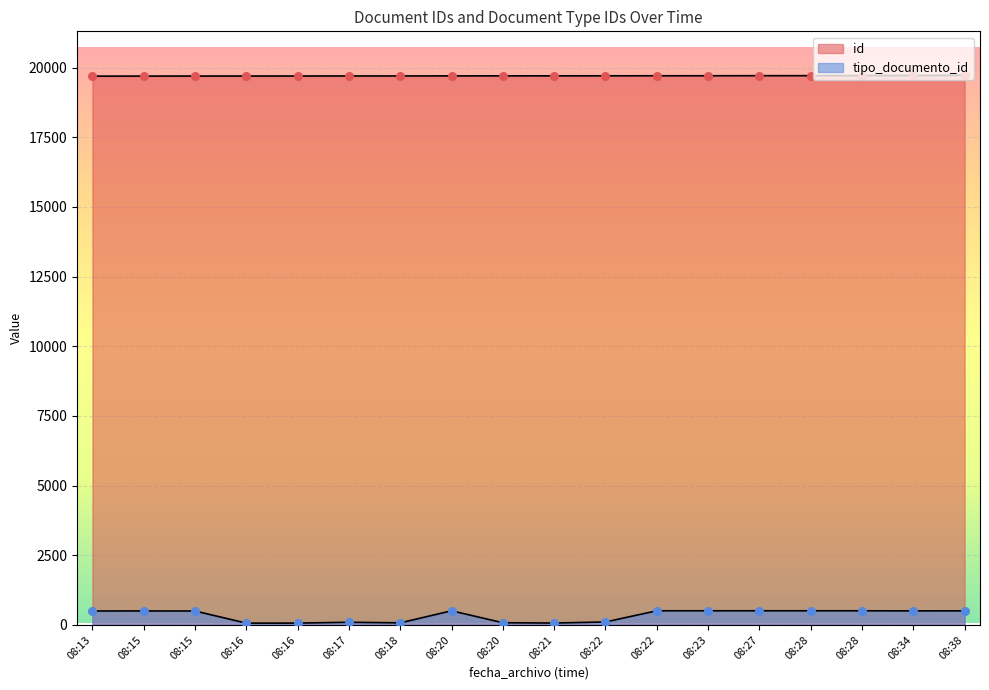

What are all the series names shown in the legend?

id, tipo_documento_id